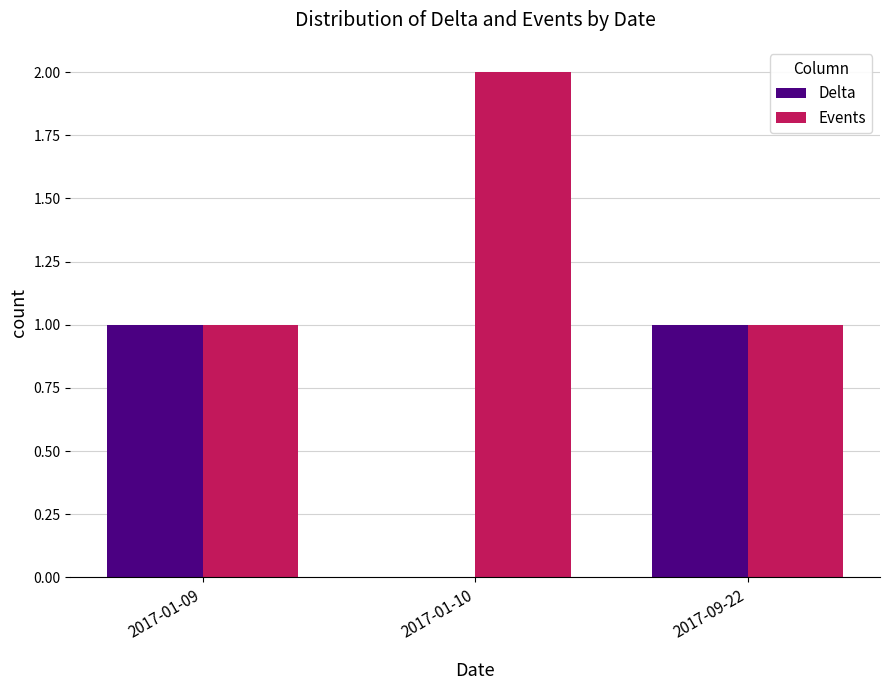

Which series has the largest total across all categories?

Events